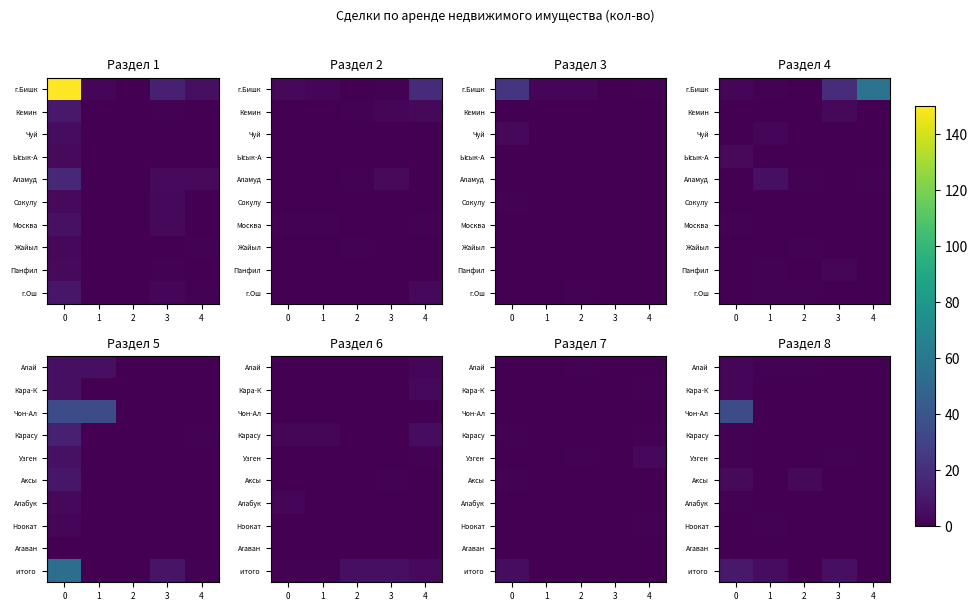

Which has a higher value, 3 or 4?

3